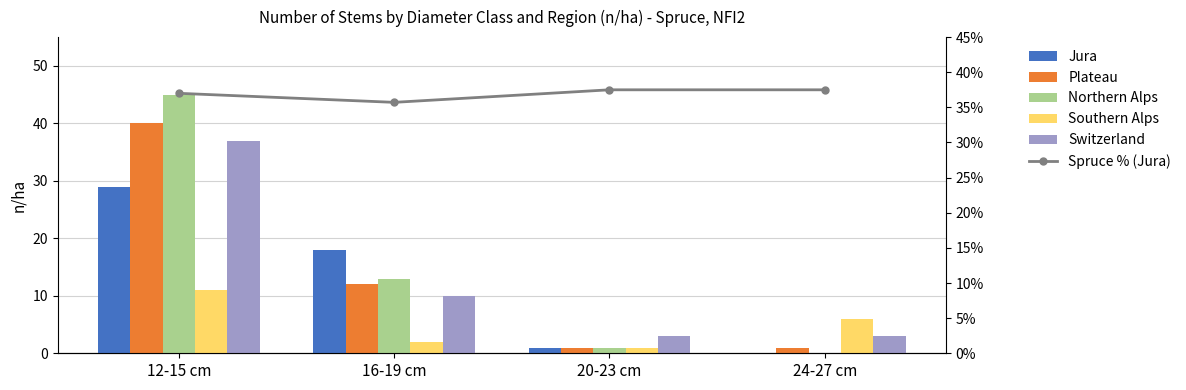

At which category is the sum across all series the highest?

12-15 cm